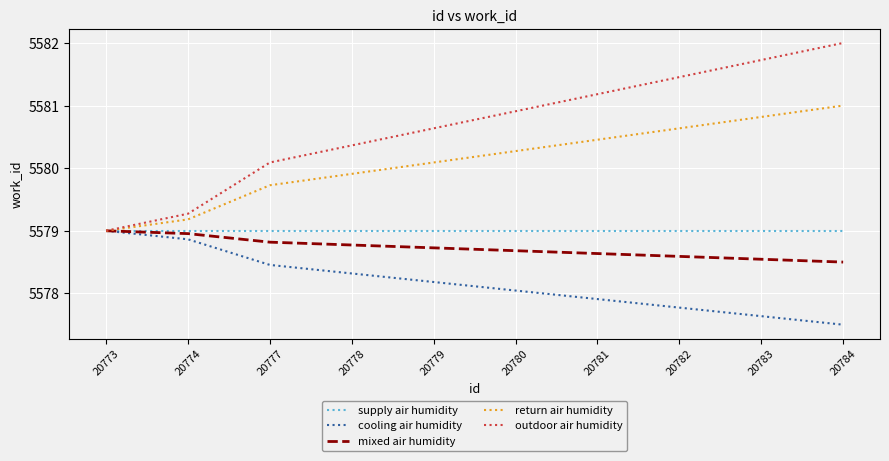

At how many categories does at least one series exceed 5578?

10